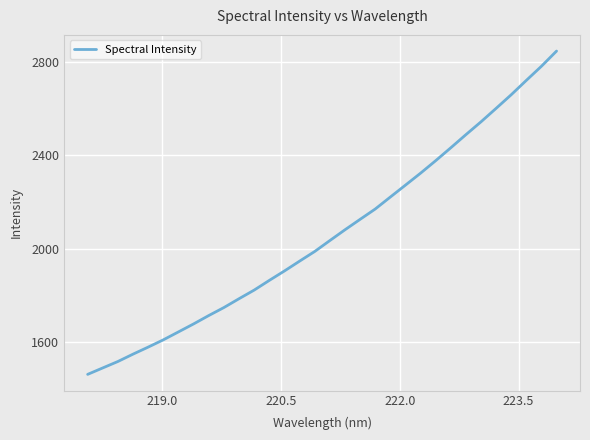

What is the maximum value shown in the chart?

2848.9